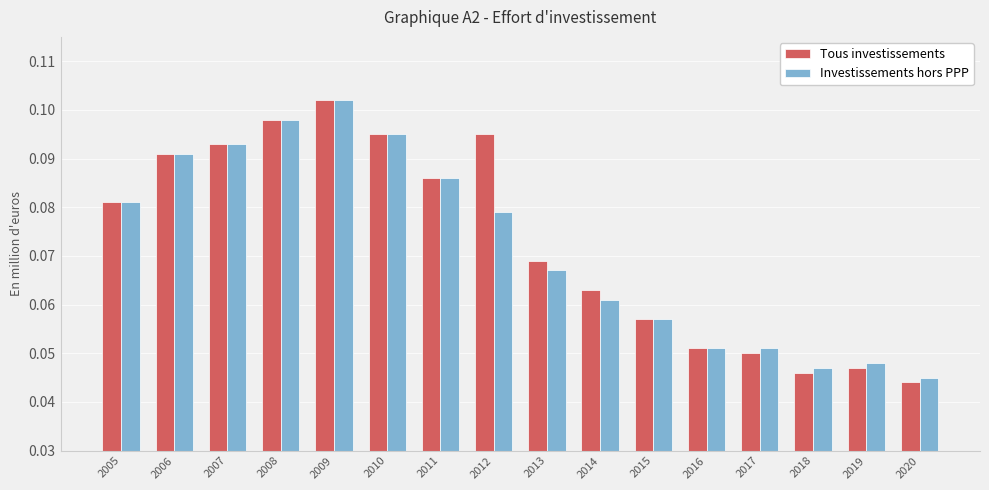

Which series has the largest total across all categories?

Tous investissements